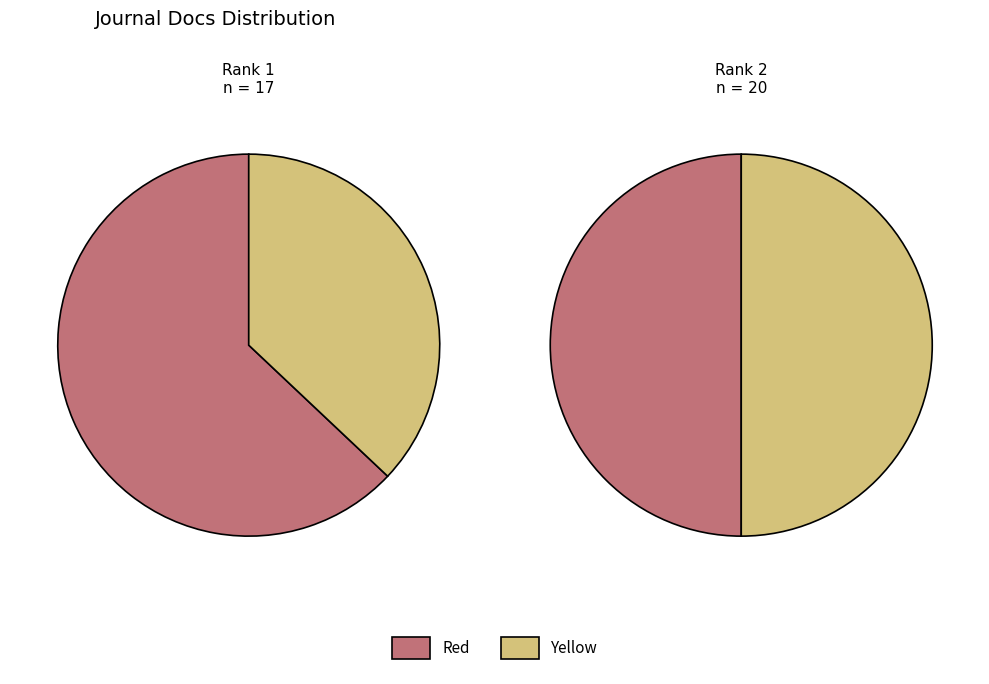

Is it true that Rank 2 is 68% of the pie?

False